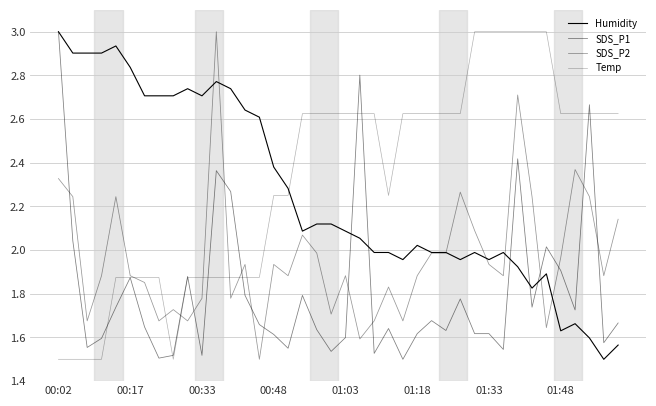

Is this an area chart (filled region under the line)?

No